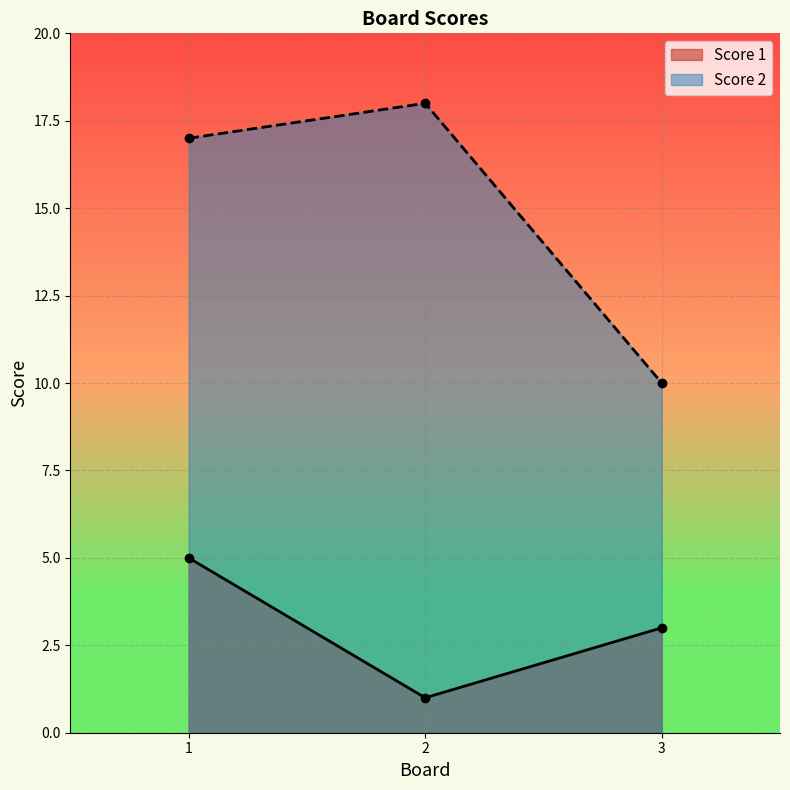

Is the value of Score 1 at 1 greater than the value of Score 2 at 1?

No